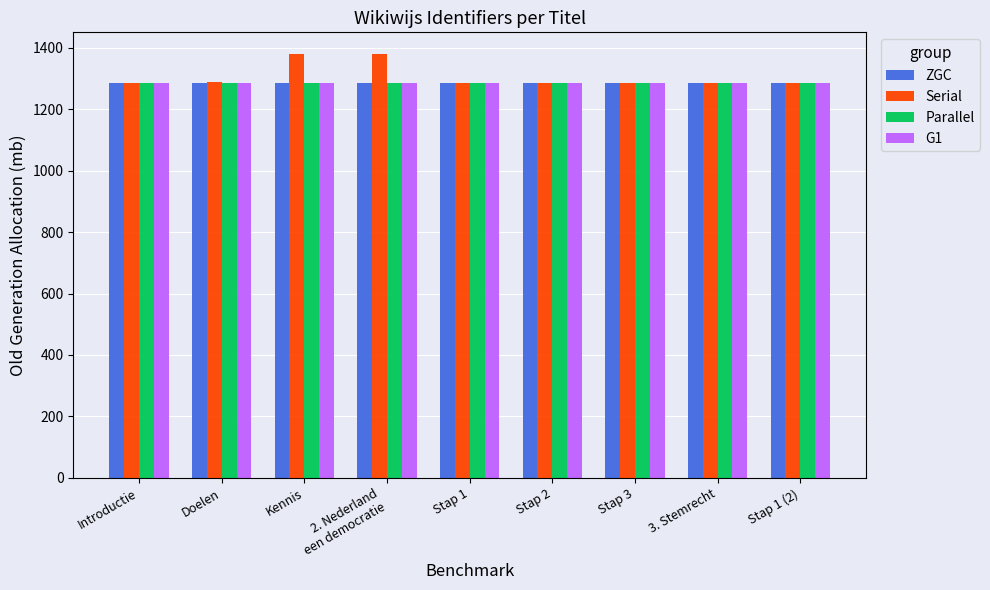

Which series has the largest total across all categories?

Serial